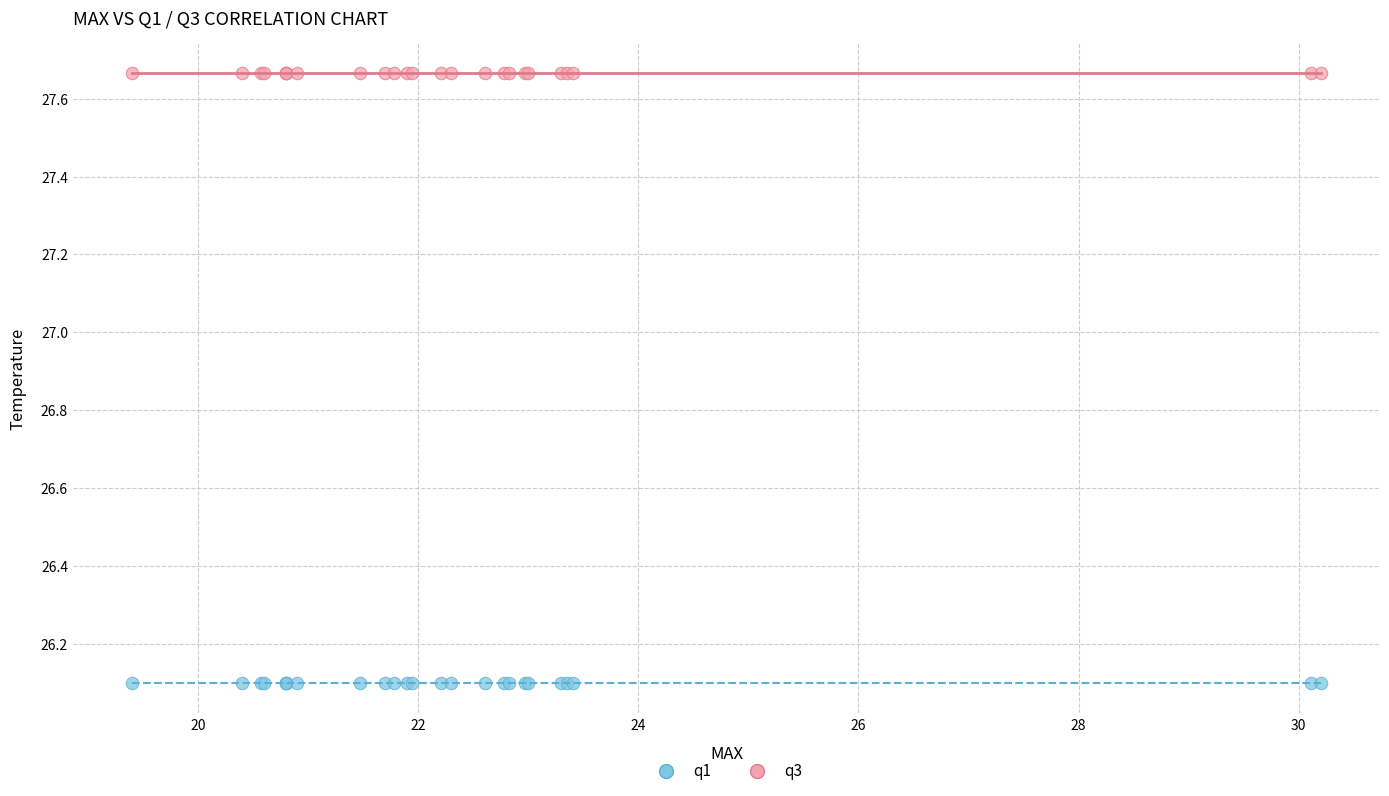

Which series contains the highest Y value?

q3